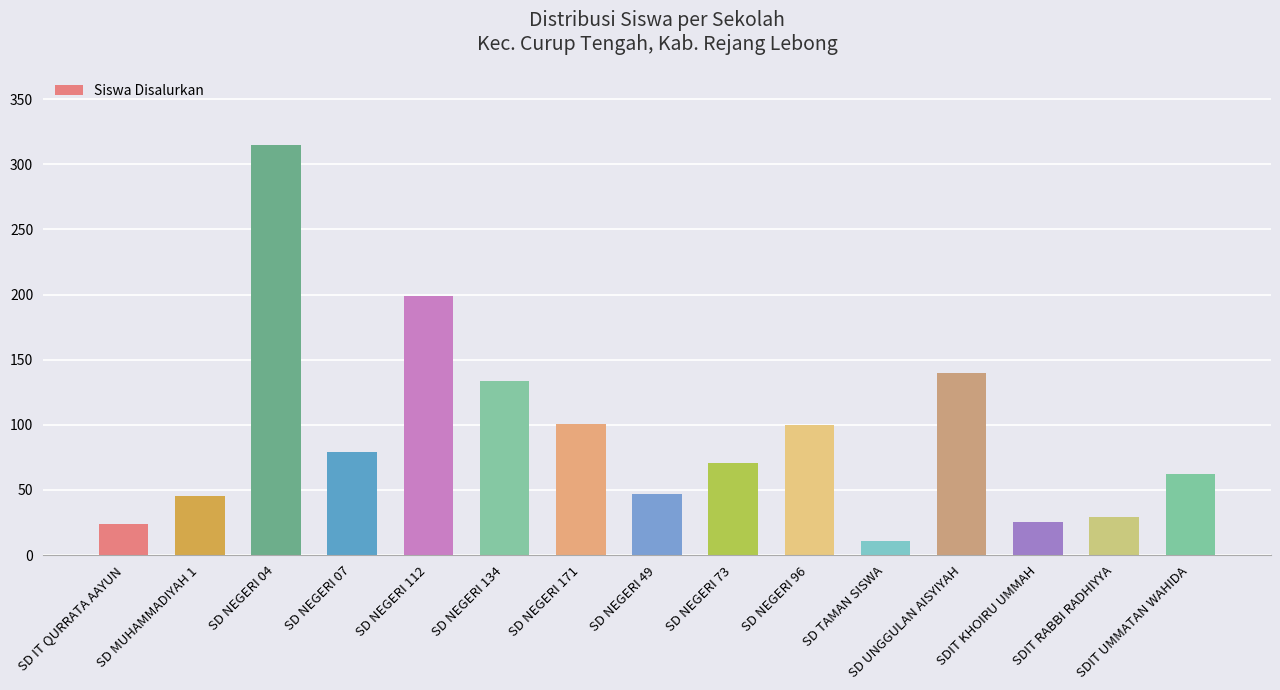

At which label is the value closest to 163?

SD UNGGULAN AISYIYAH